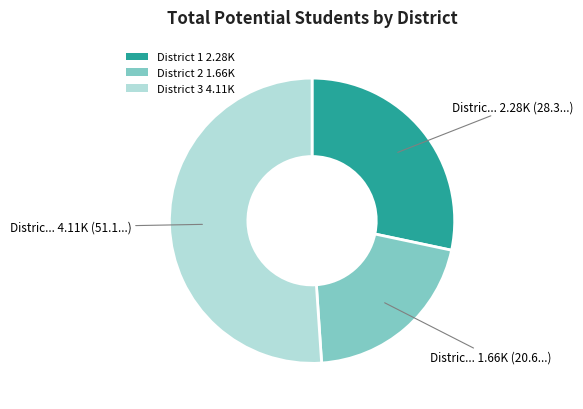

Does any single category account for the majority?

Yes